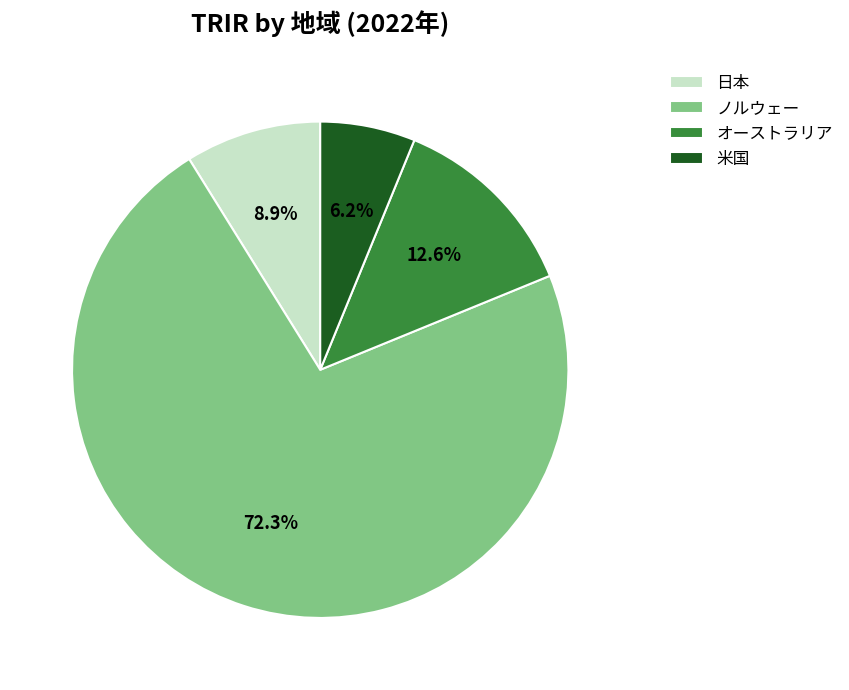

Does 日本 account for over 50% of the chart?

No